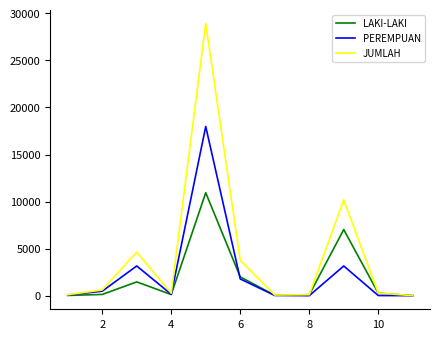

Which series has the largest total across all categories?

JUMLAH